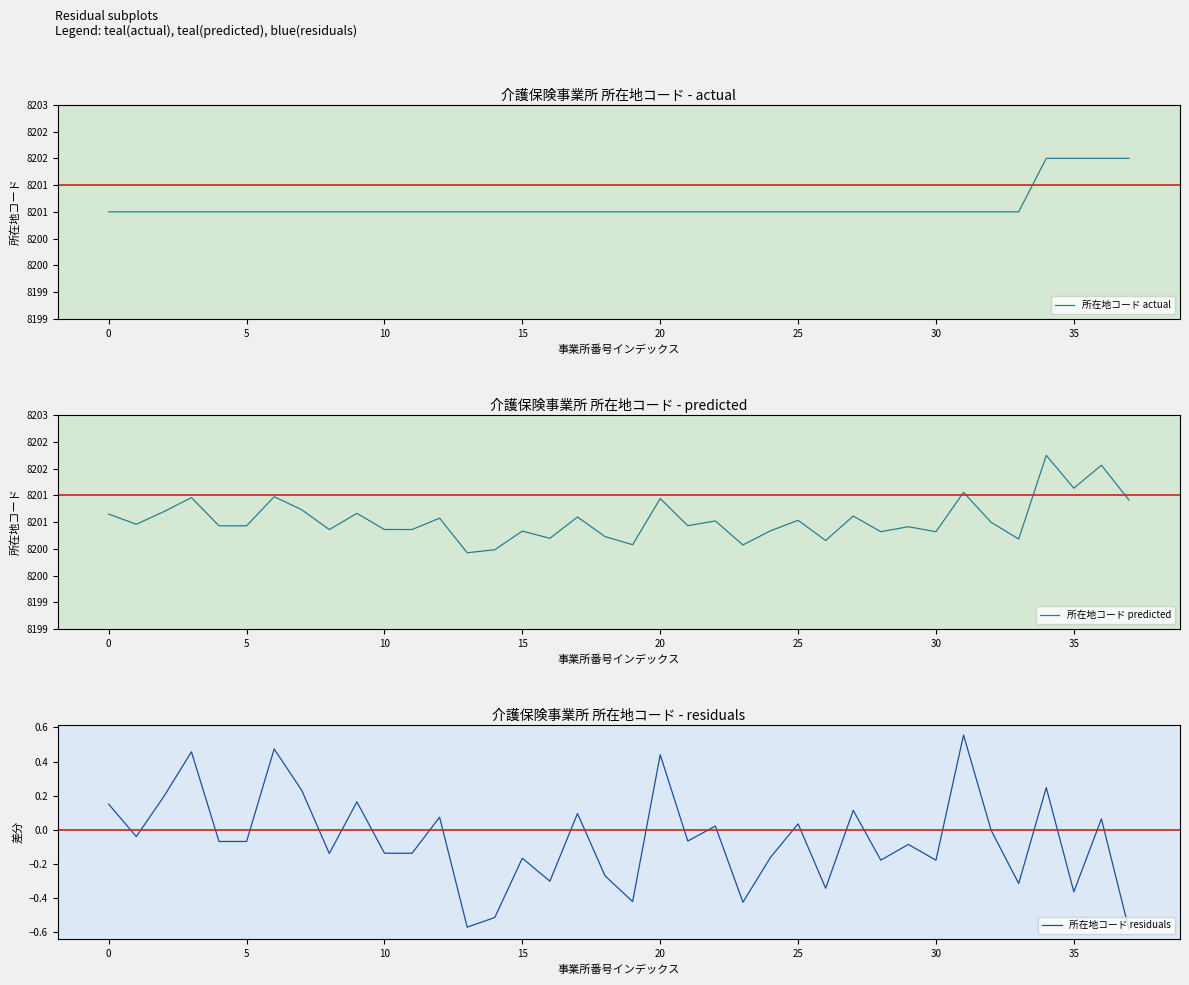

True or false: 所在地コード predicted and 所在地コード residuals intersect in this chart.

False